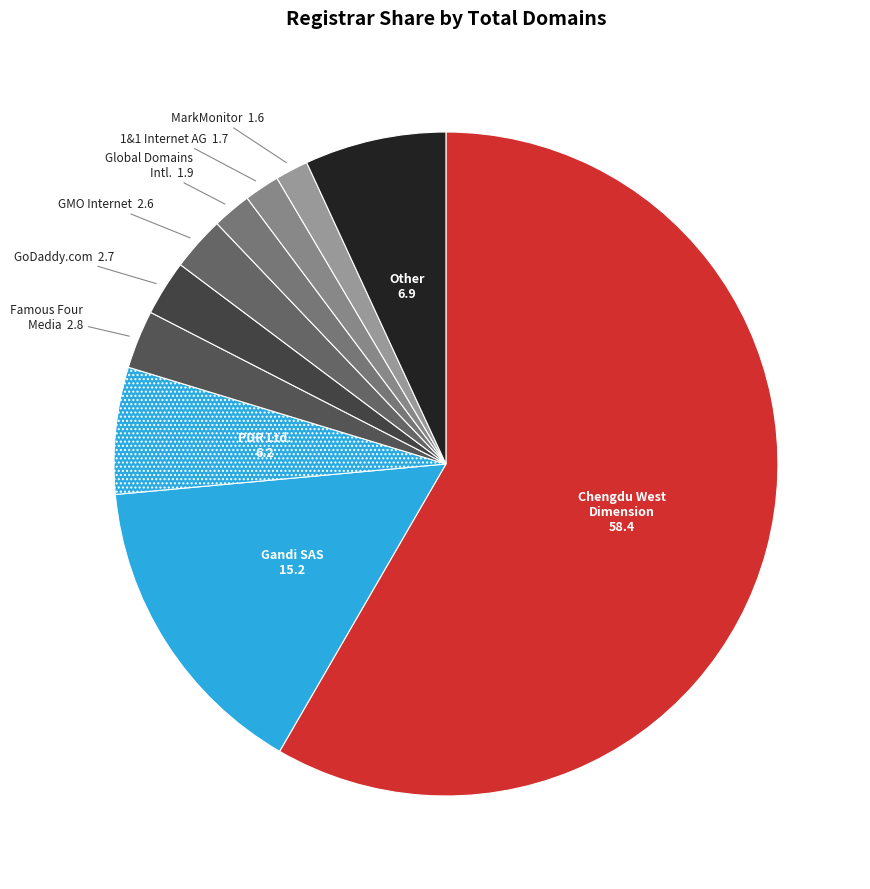

How many slices are in this pie chart?

10